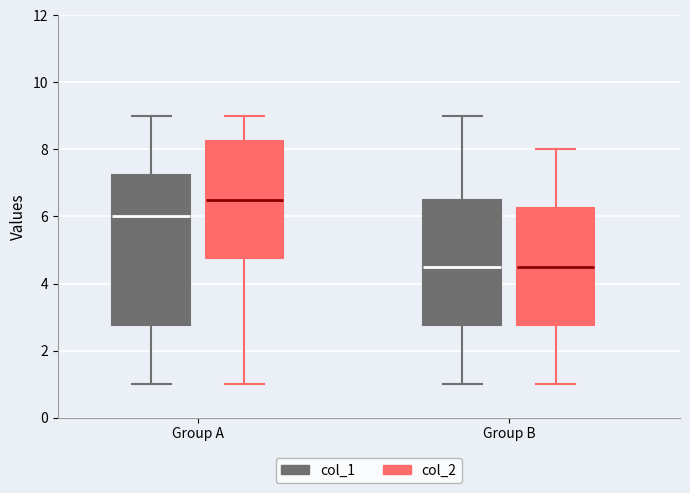

Which box has the highest median line?

Group A (col_2)